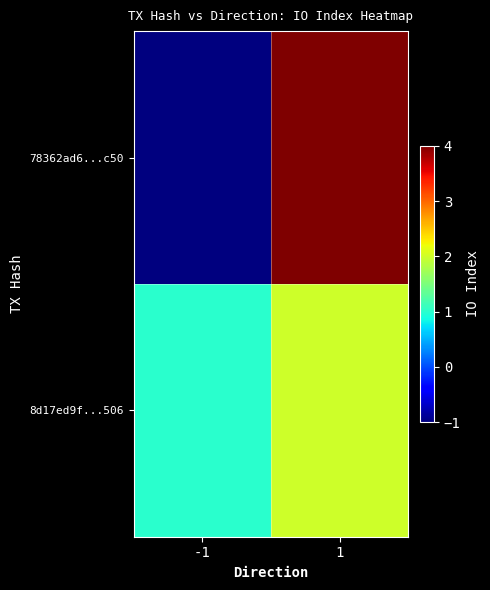

What is the greatest value displayed?

4